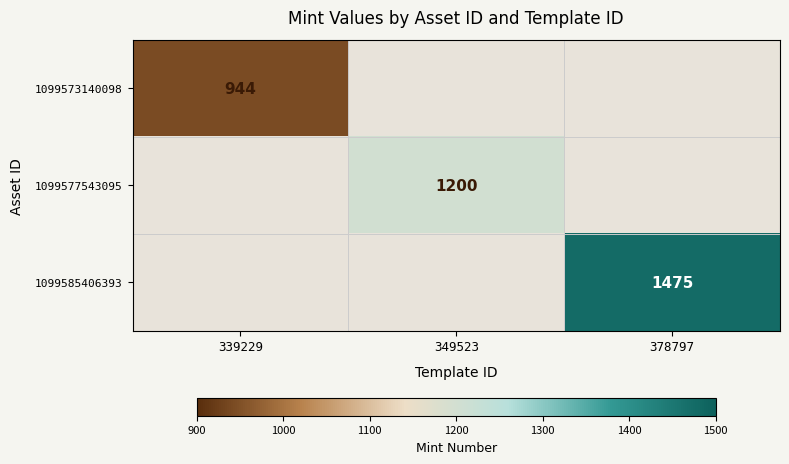

Is it true that 1099573140098 equals 644 at 339229?

False